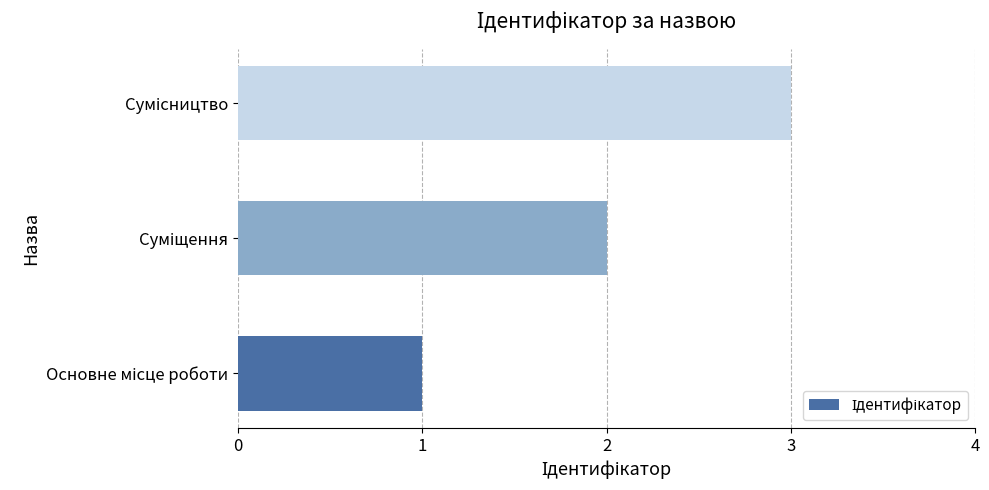

What is the difference between the maximum and minimum values?

2